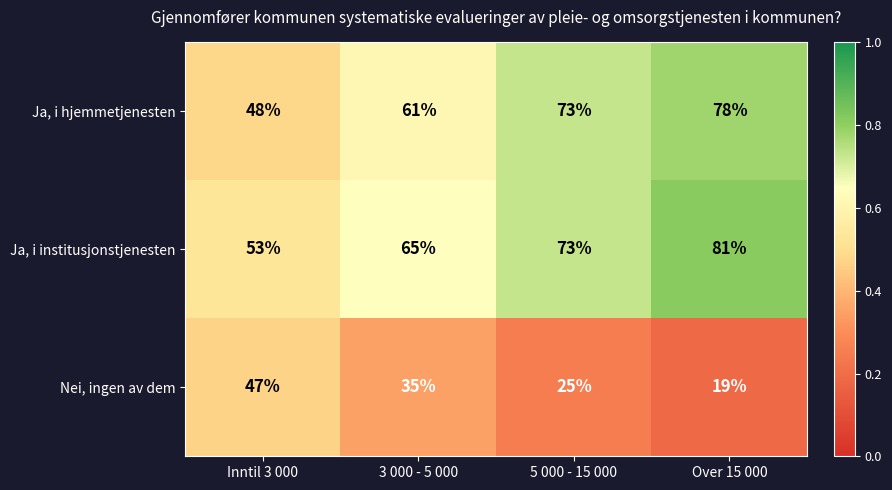

Rank the series by their maximum value, from highest to lowest.

Ja, i institusjonstjenesten, Ja, i hjemmetjenesten, Nei, ingen av dem